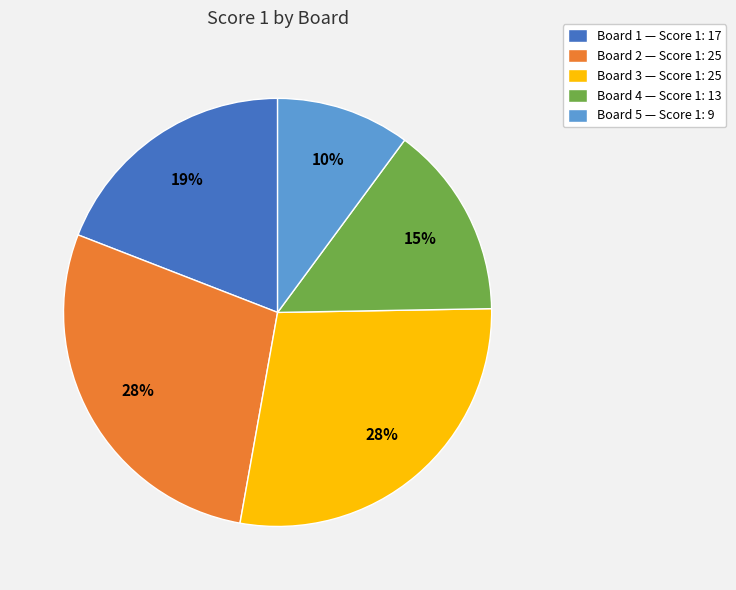

Is there a majority slice in this chart?

No